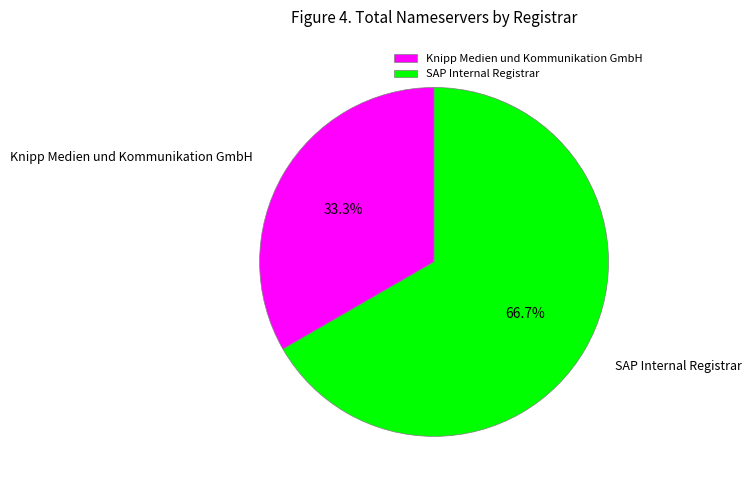

To the nearest percent, what is the combined percentage of SAP Internal Registrar and Knipp Medien und Kommunikation GmbH?

100%